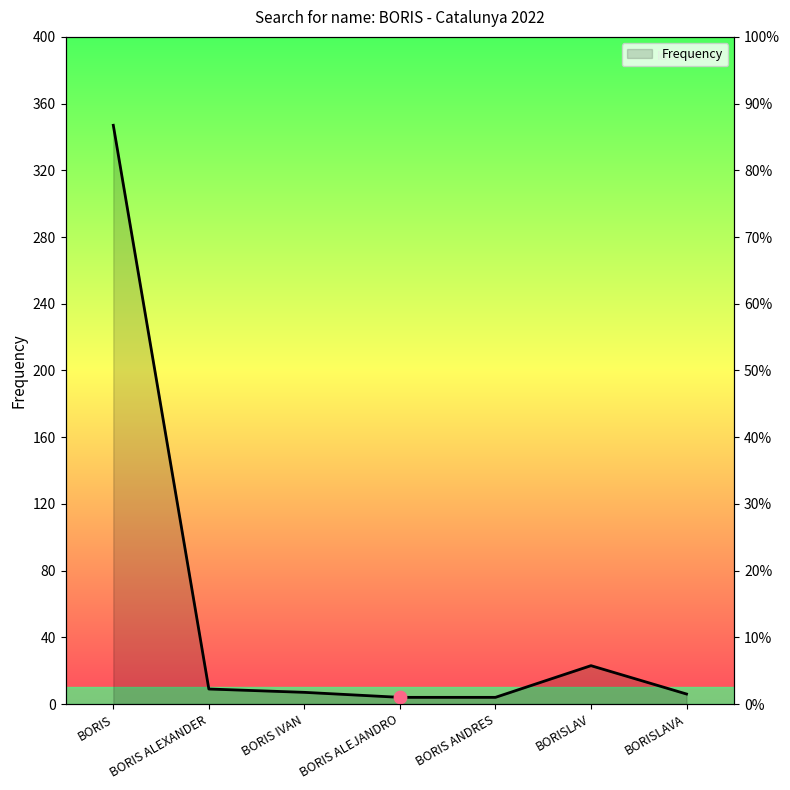

What is the change in value from BORIS ALEXANDER to BORIS IVAN?

-2